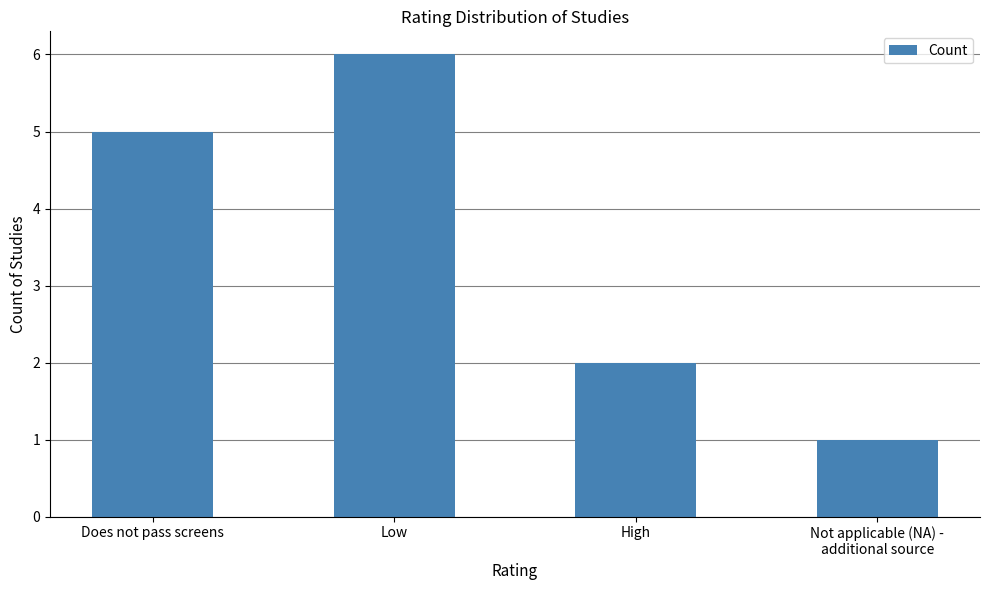

List the labels in order of value, smallest first.

Not applicable (NA) -
additional source, High, Does not pass screens, Low